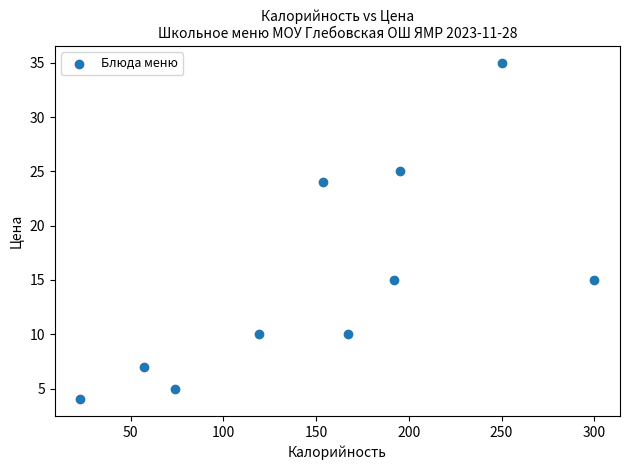

What is the average Y value?

15